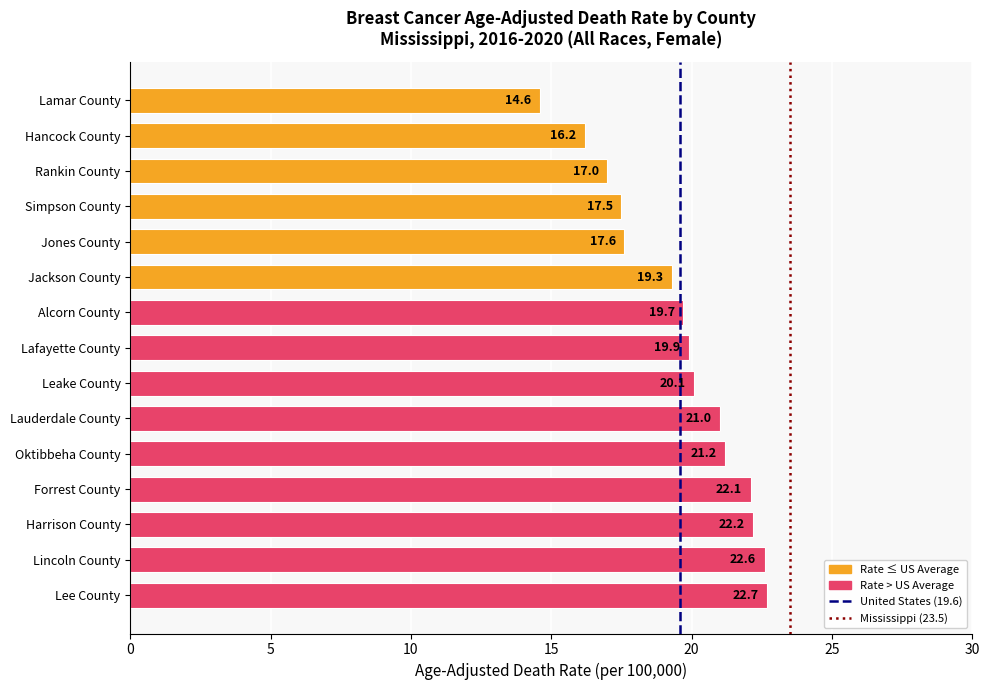

The chart shows a value of 21.2 at Oktibbeha County. True or false?

True